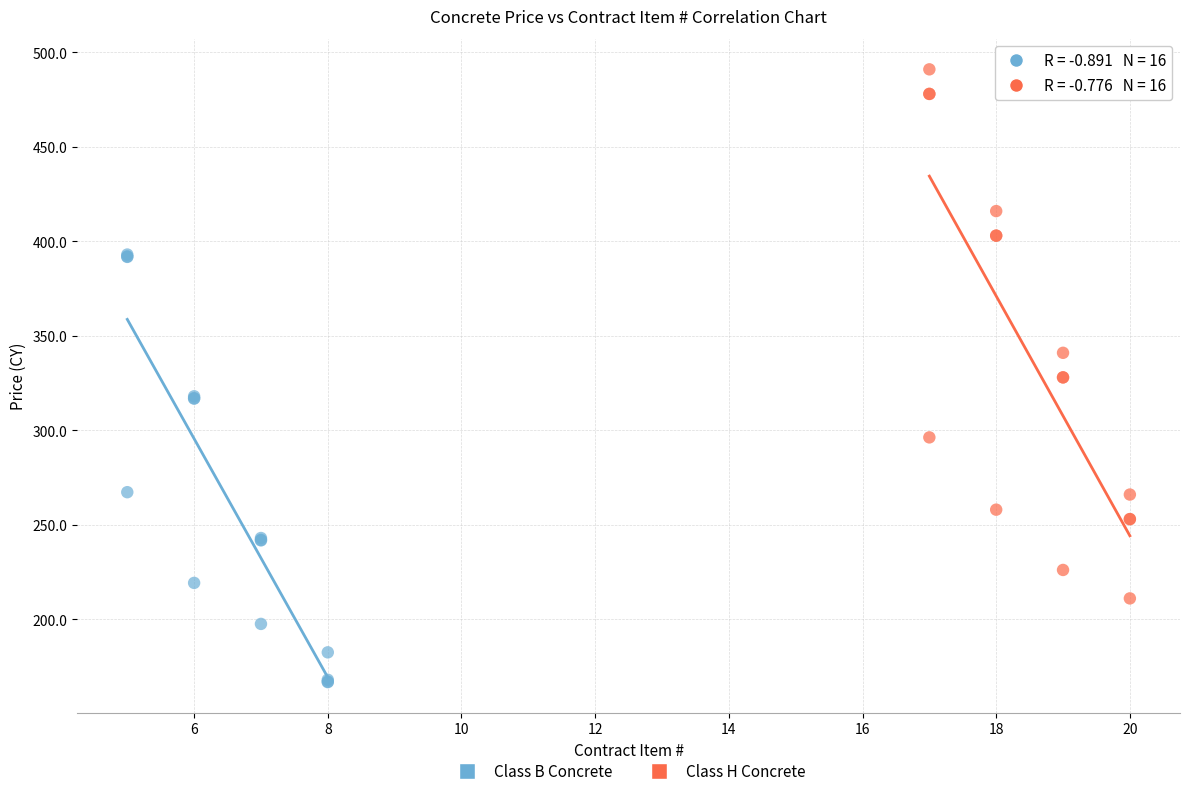

Which series reaches the maximum Y coordinate?

Class H Concrete